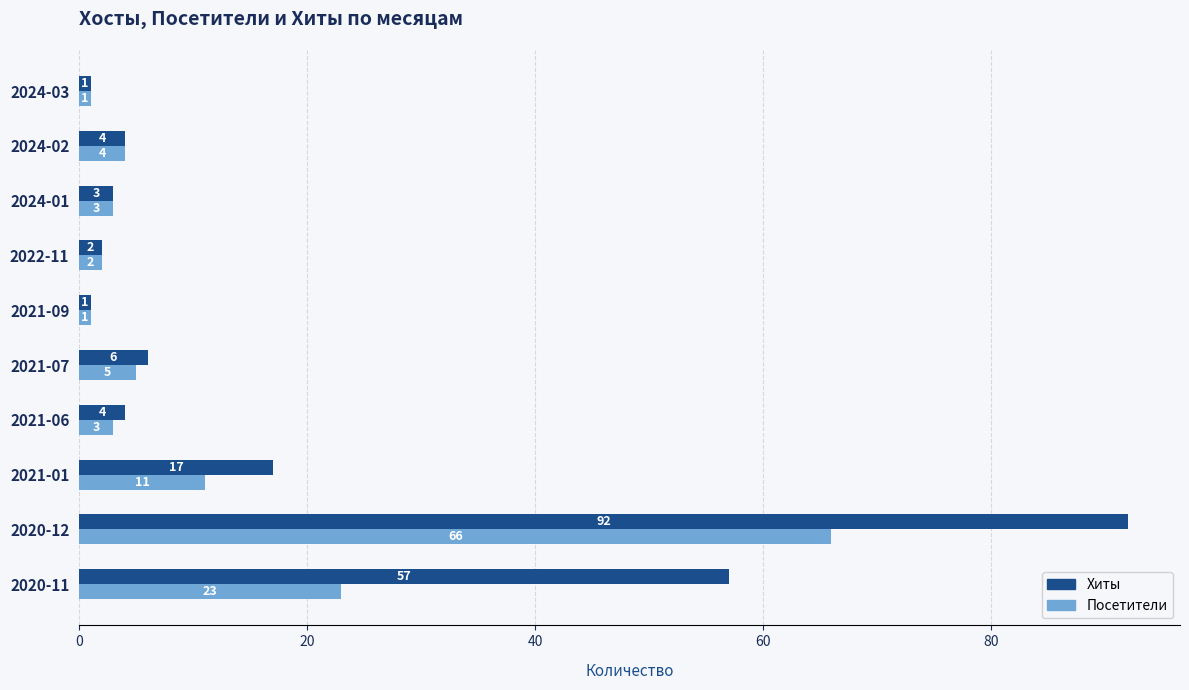

What is the difference between the second highest and minimum values in the Хиты series?

56